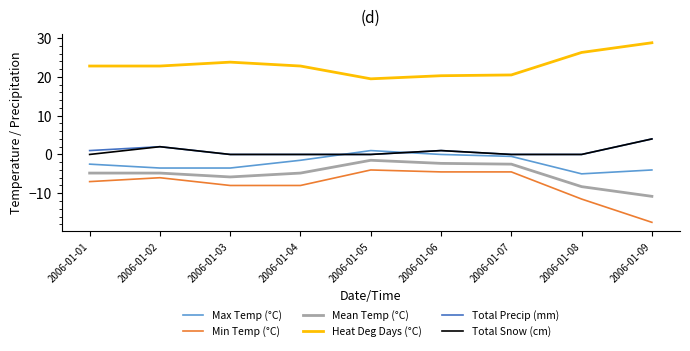

Which series has the widest spread of values?

Min Temp (°C)